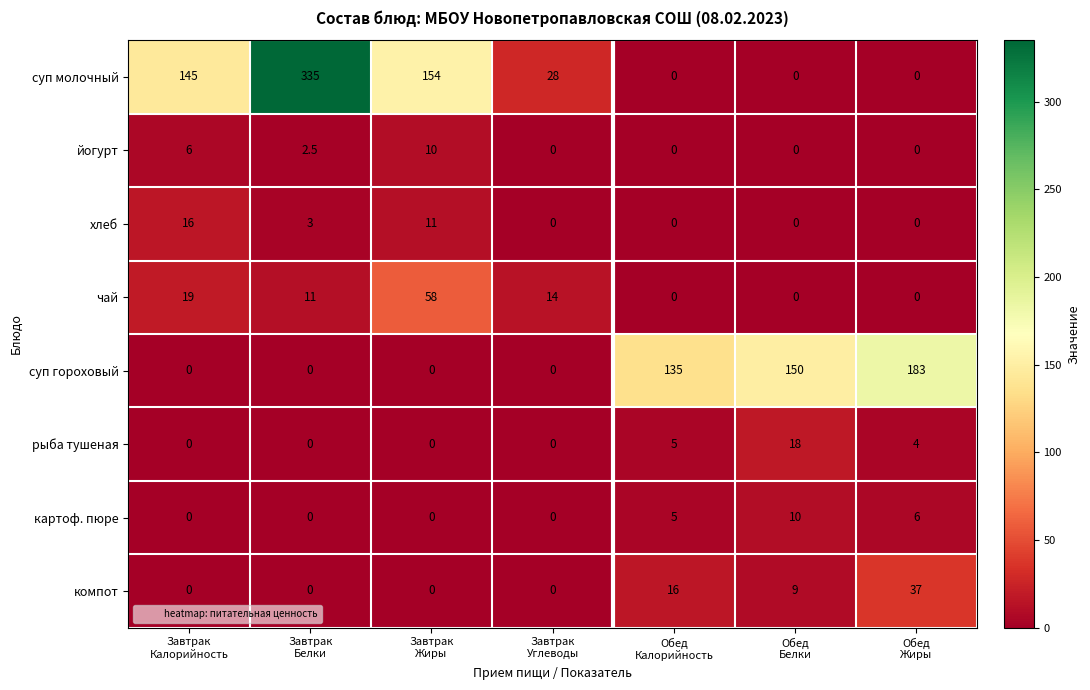

What is the total value across all series at Завтрак
Калорийность?

186.0